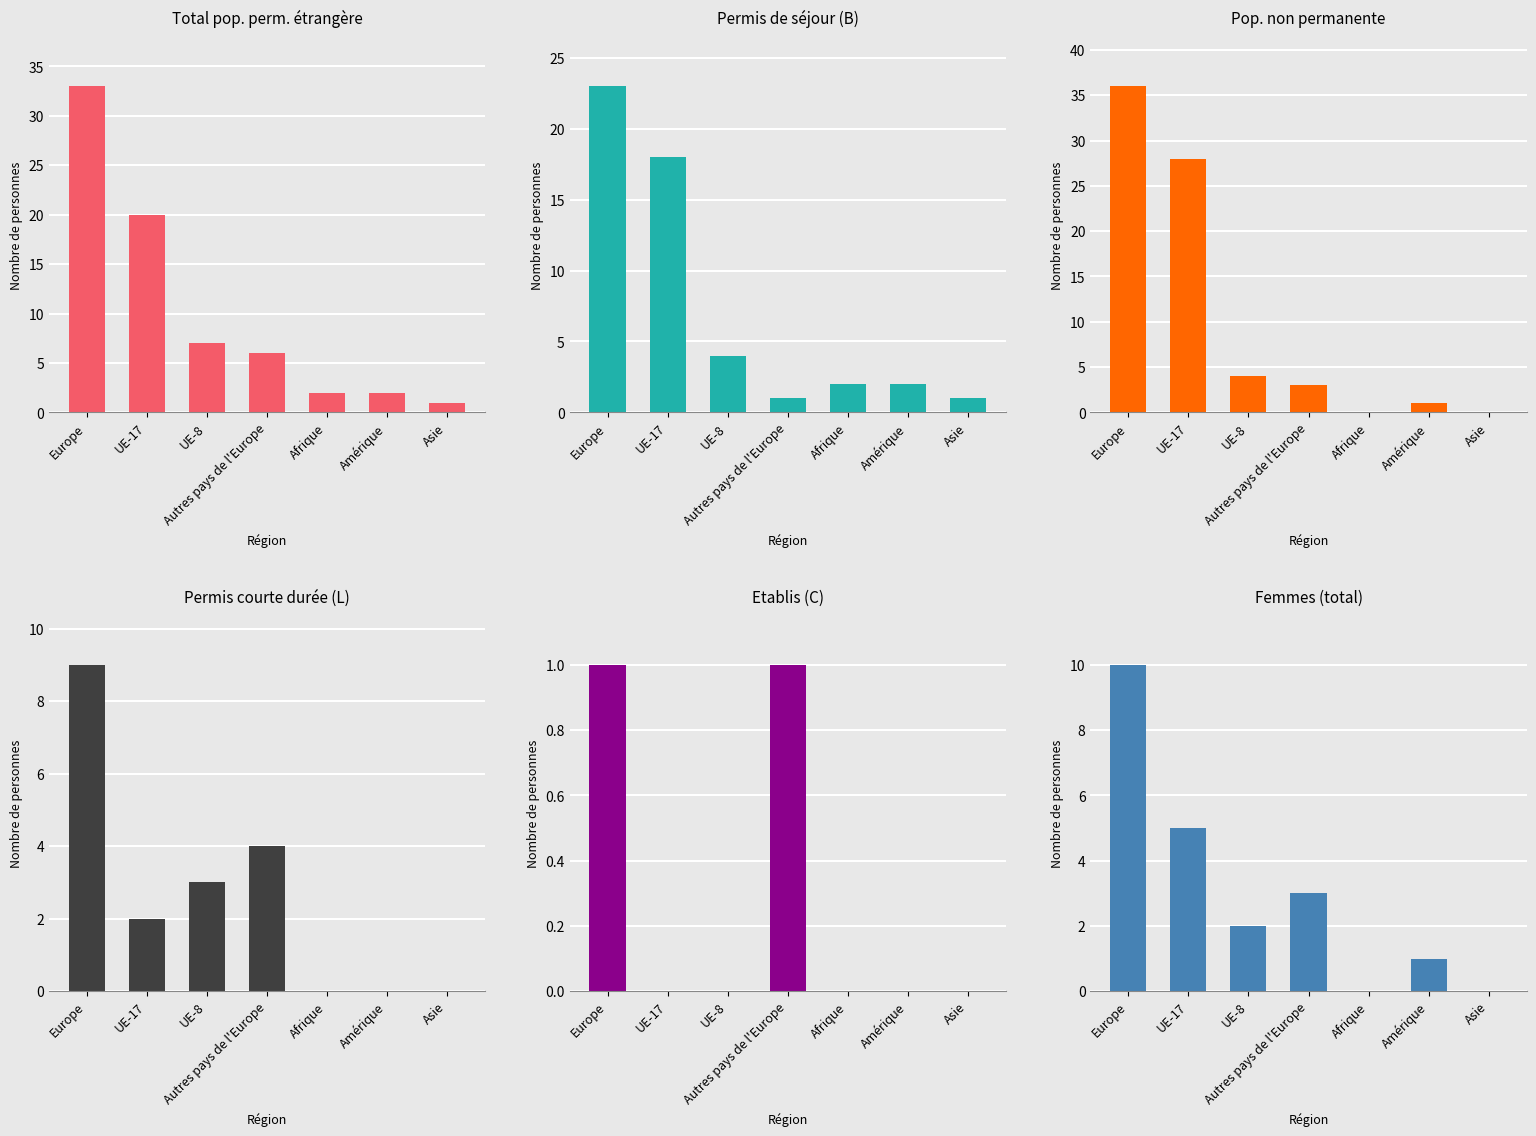

Are the bars grouped side by side (vs. stacked)?

Yes